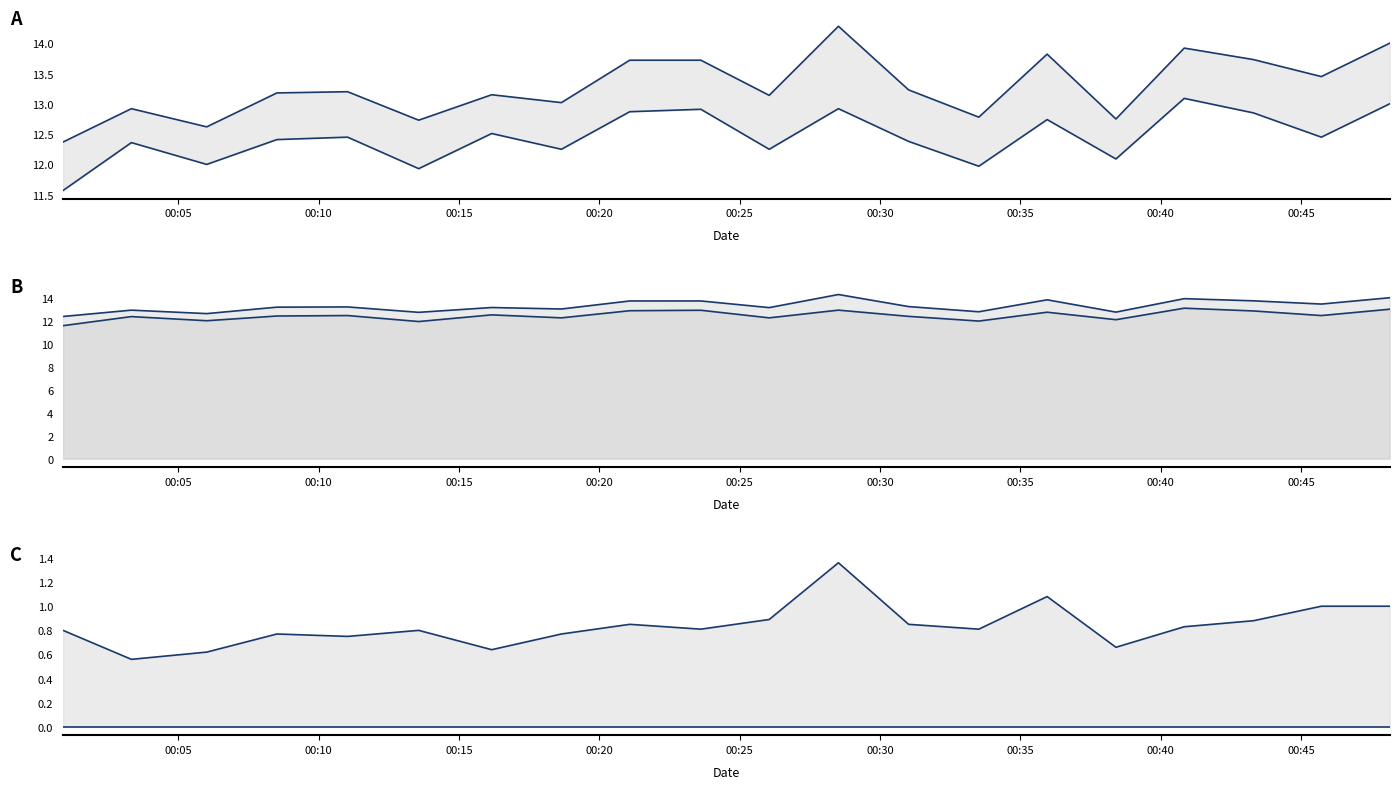

Where is P2 nearest to the value 12?

00:15